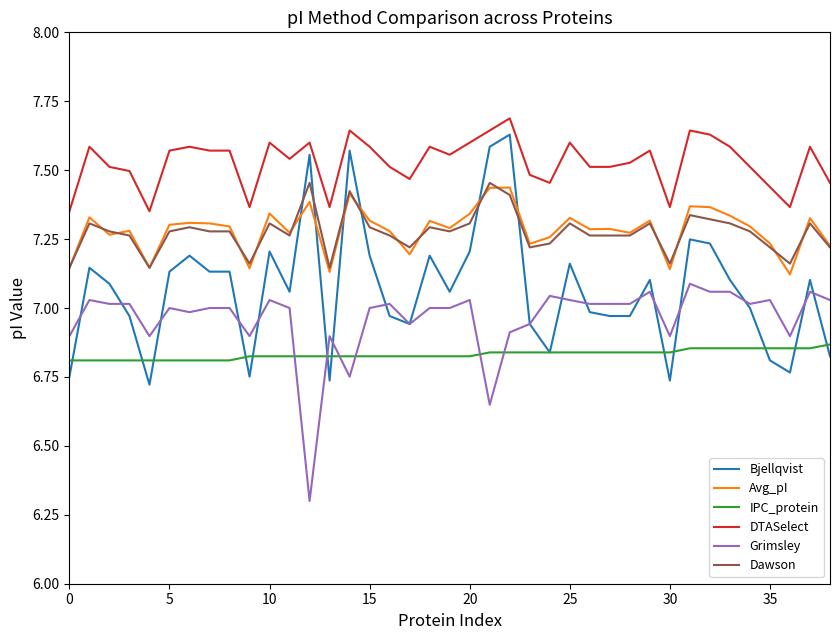

Which series has the largest total across all categories?

DTASelect